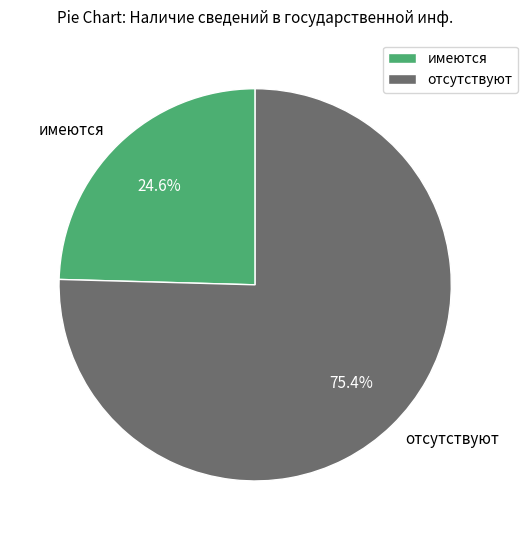

What is the ratio of the value at отсутствуют to the value at имеются?

3.1